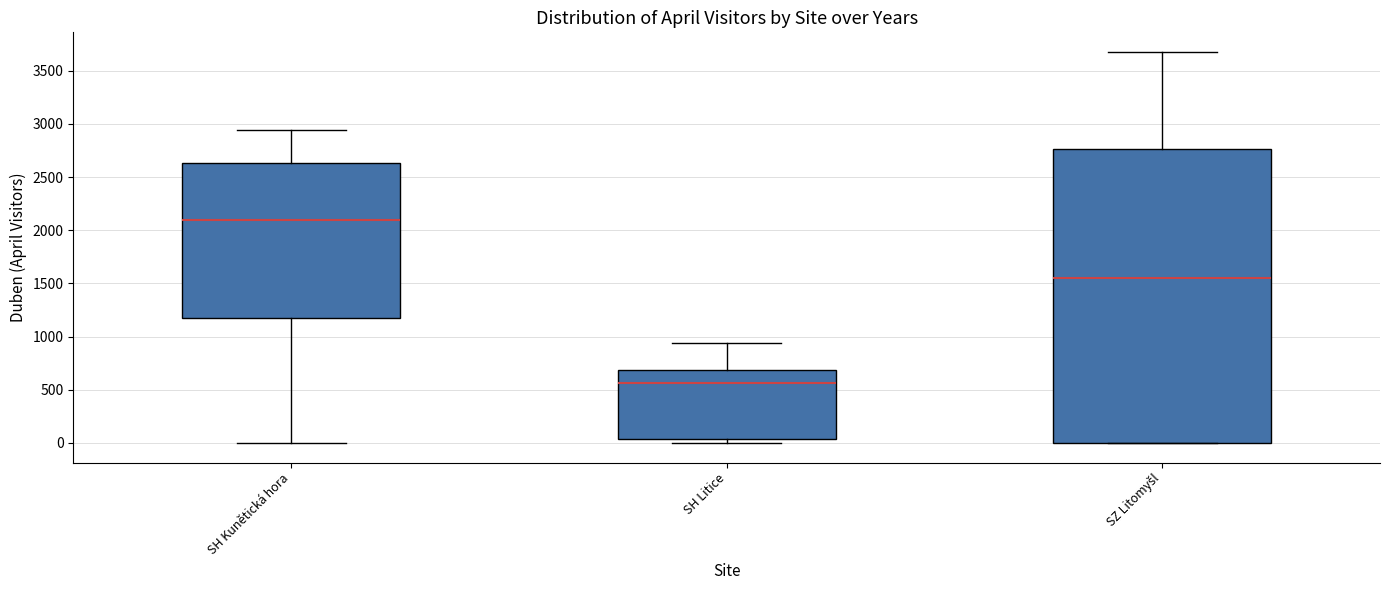

Which box is the tallest, from its lower edge to its upper edge?

SZ Litomyšl